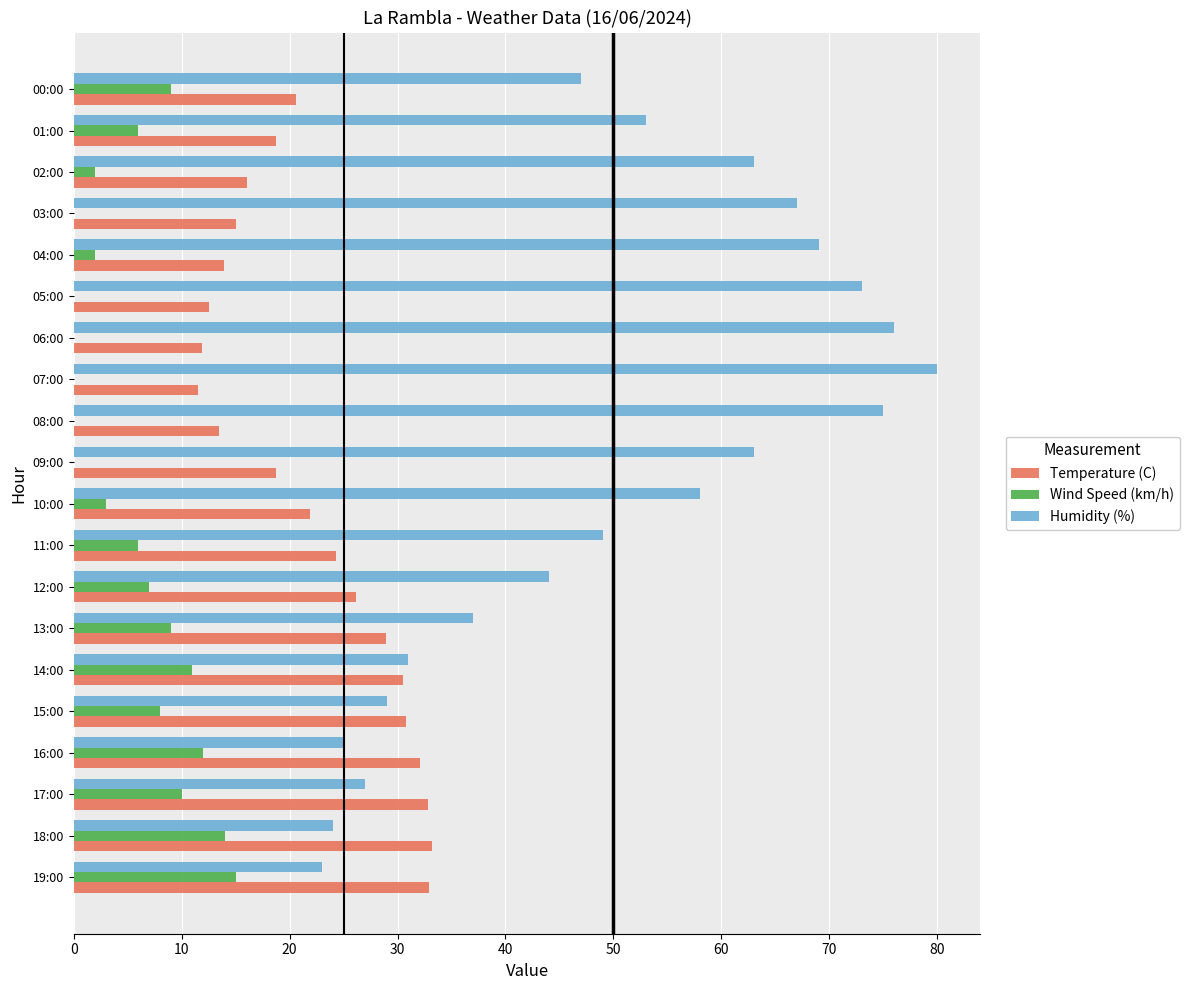

Which series has the largest total across all categories?

Humidity (%)